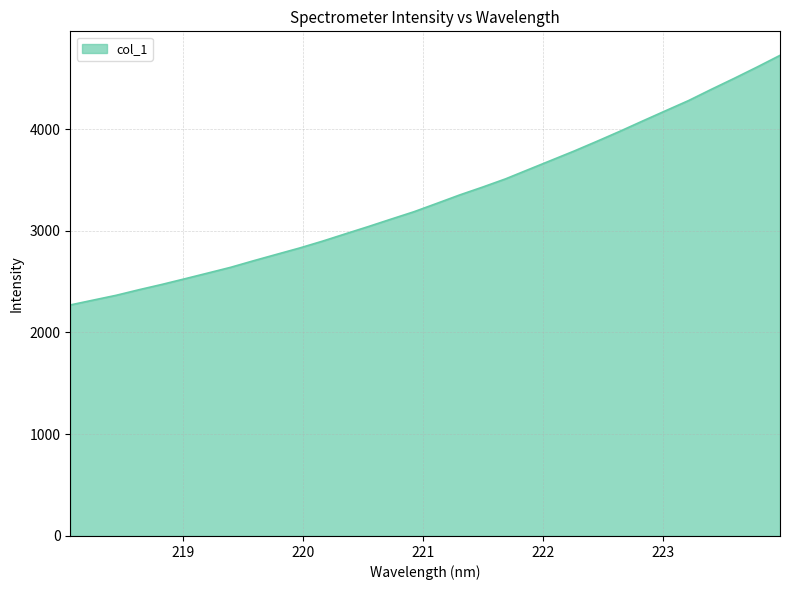

How many lines are shown in the chart?

1